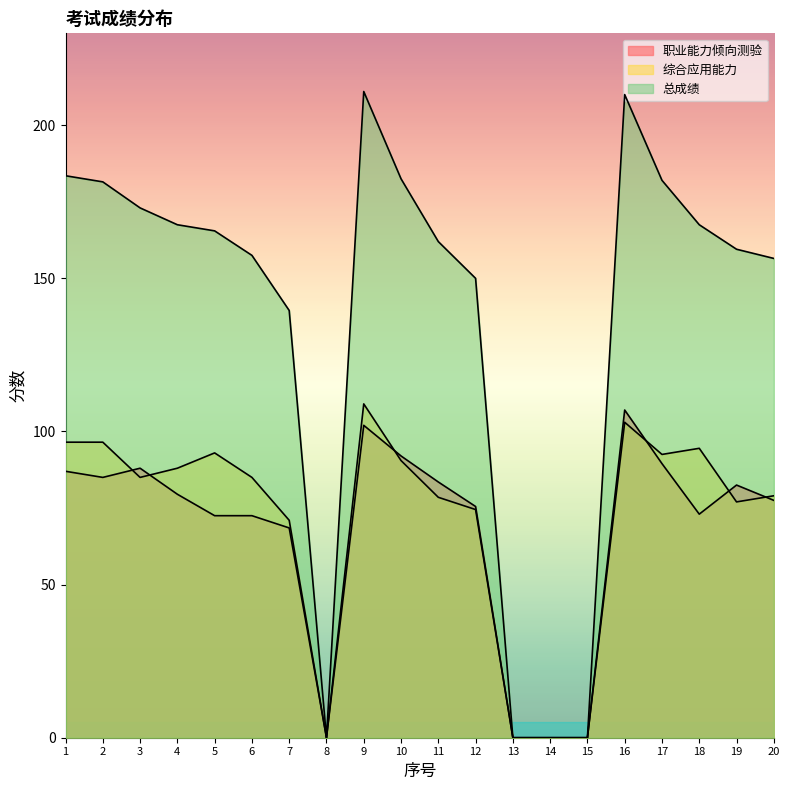

How many data points does each series have?

20